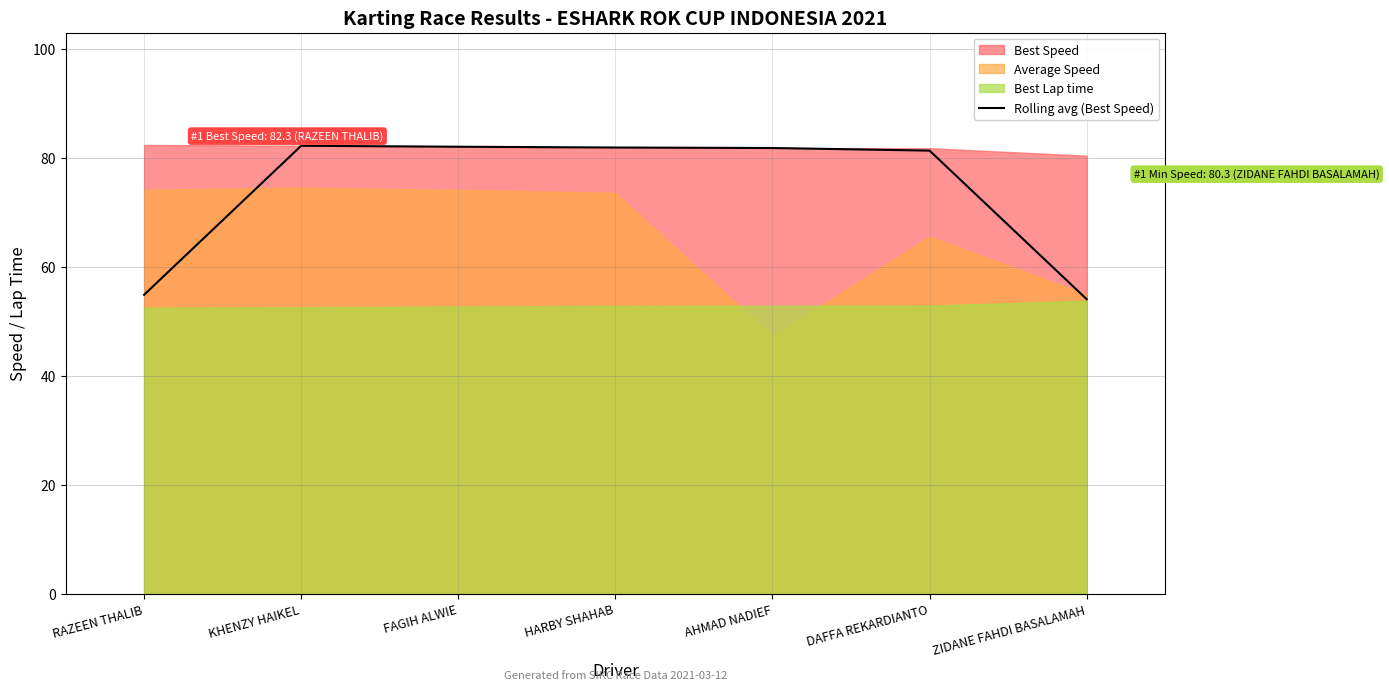

True or false: Rolling avg (Best Speed) has a value of 81.8 at AHMAD NADIEF.

True